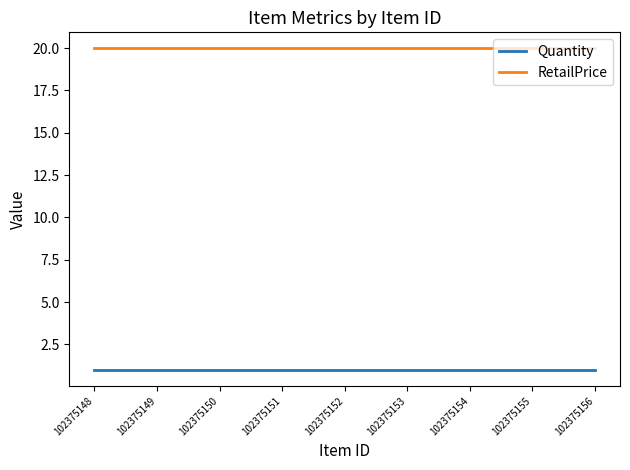

True or false: Quantity and RetailPrice intersect in this chart.

False